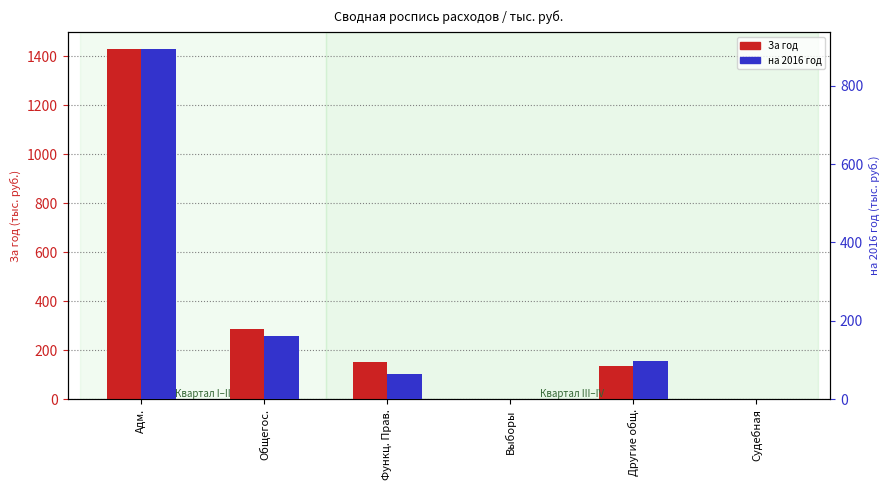

What is the difference between the на 2016 год values at Другие общ. and Выборы?

97.8